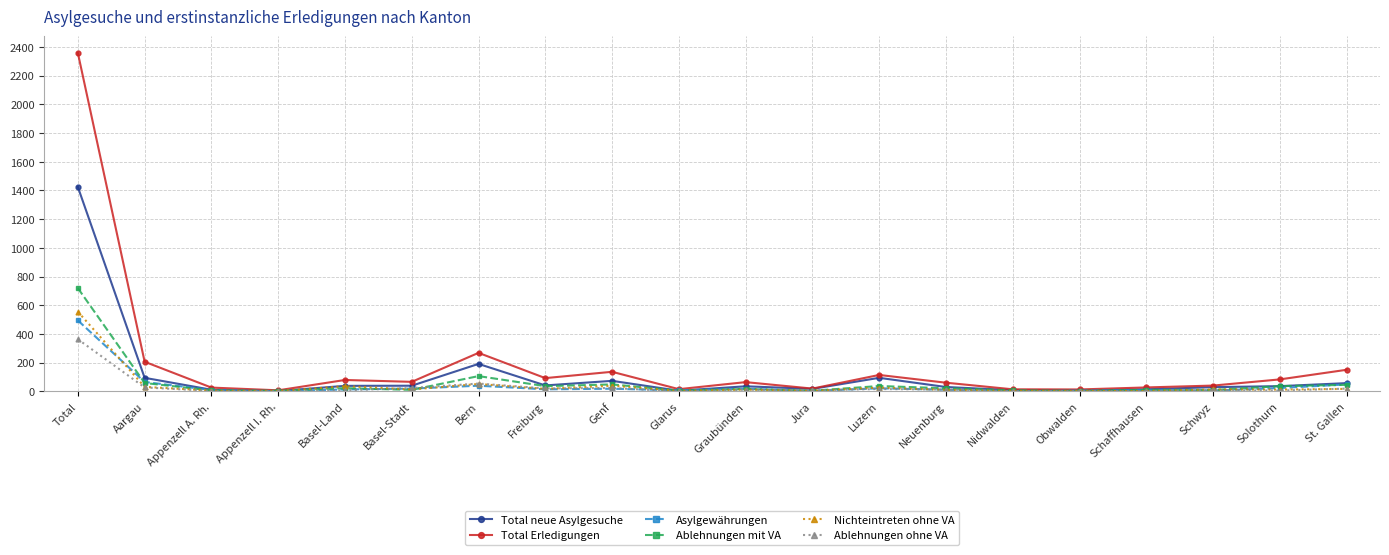

Between which two adjacent categories do Ablehnungen mit VA and Asylgewährungen first intersect?

Total and Aargau